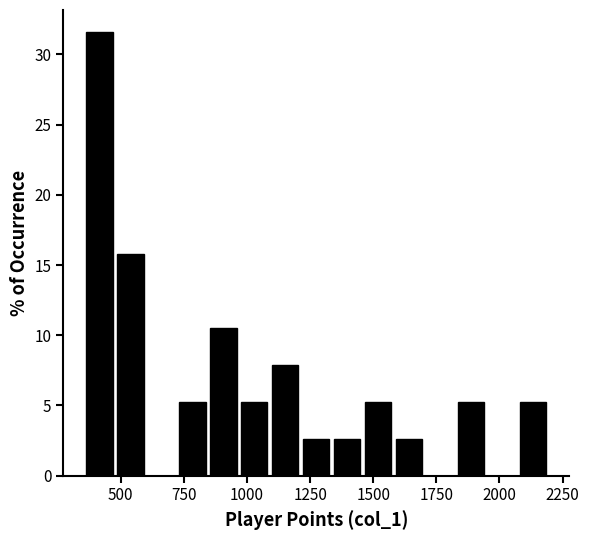

Around what value on the x-axis is the tallest bar? Give the approximate position of its centre, as read against the axis.

400